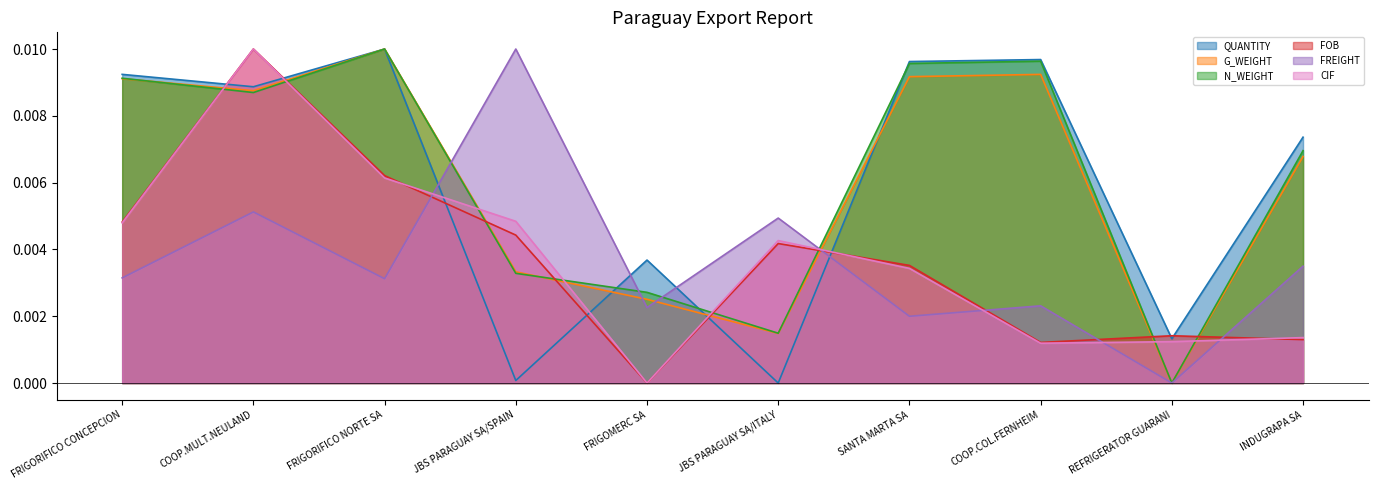

In FREIGHT, how many points are lower than both neighbors (excluding endpoints)?

4